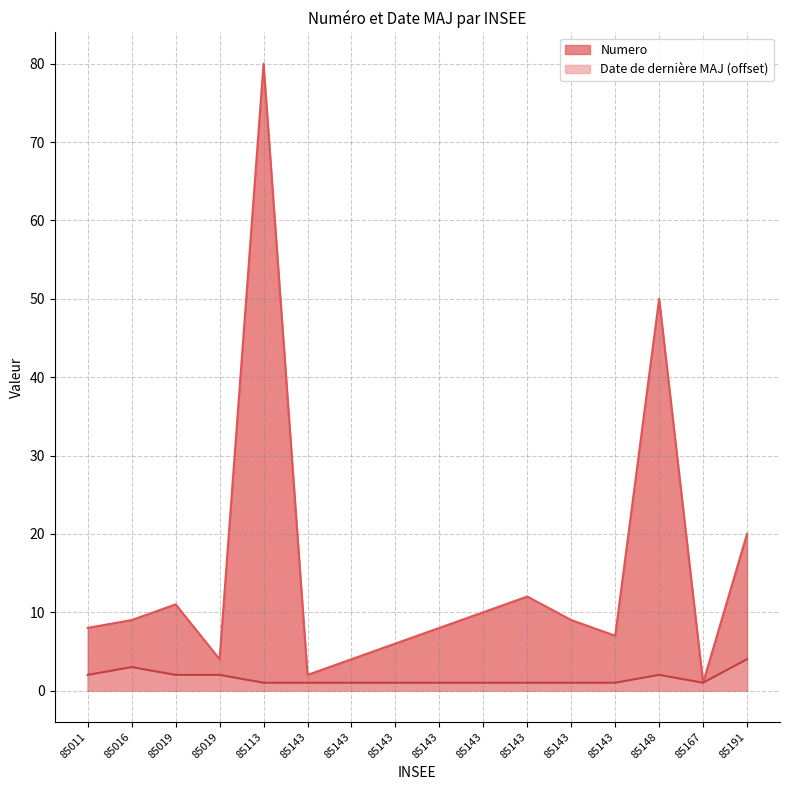

Does the chart have visible grid lines?

Yes